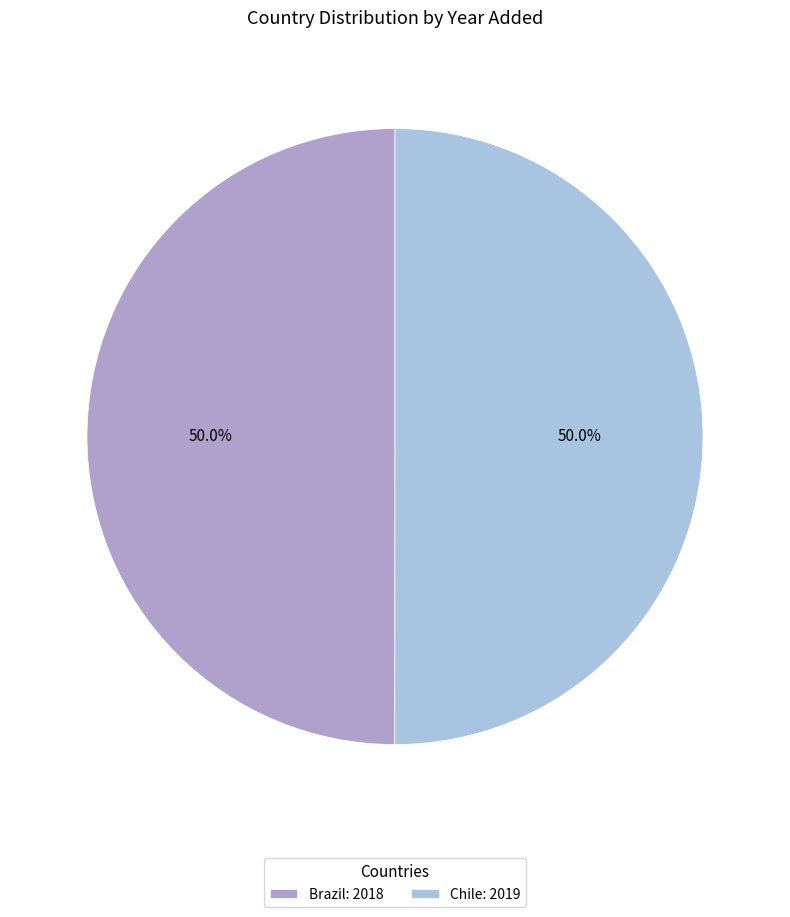

Approximately how many times larger is the value at Chile: 2019 compared to Brazil: 2018?

1.0